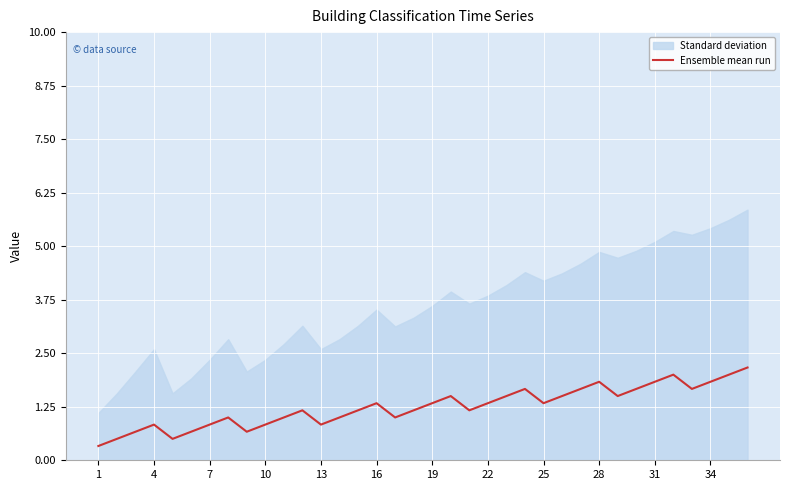

The Ensemble mean run series shows 1.2 at 13. True or false?

False